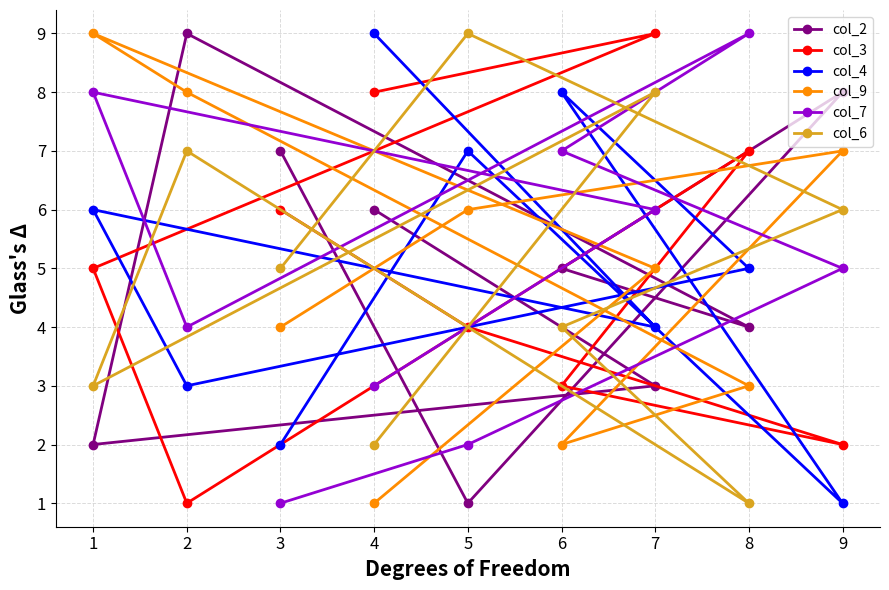

What is the minimum value for col_2?

1